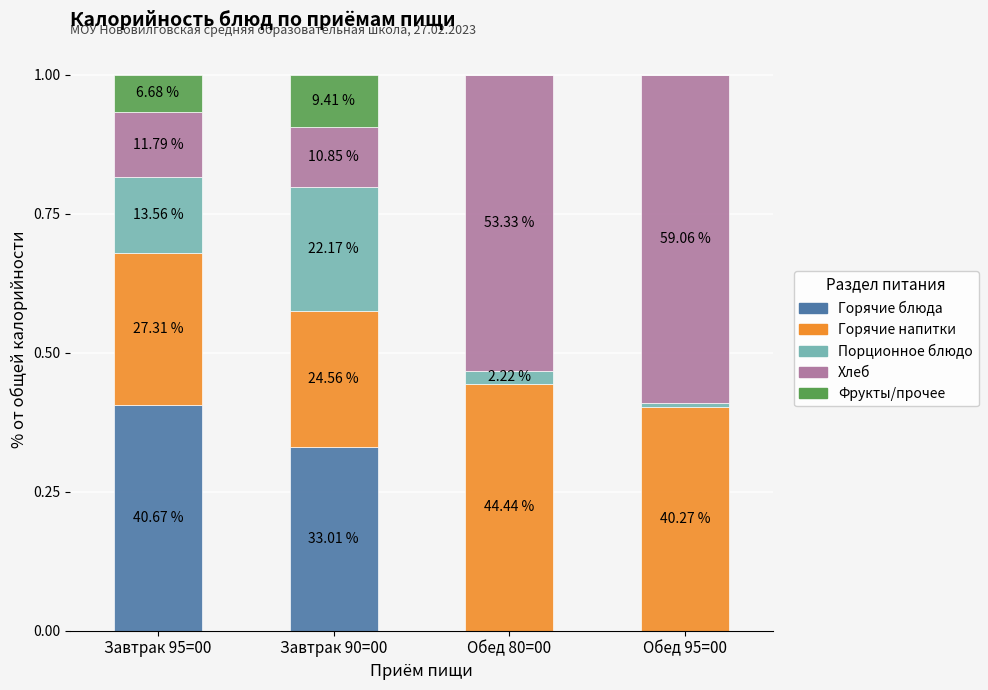

What are all the series names shown in the legend?

Горячие блюда, Горячие напитки, Порционное блюдо, Хлеб, Фрукты/прочее